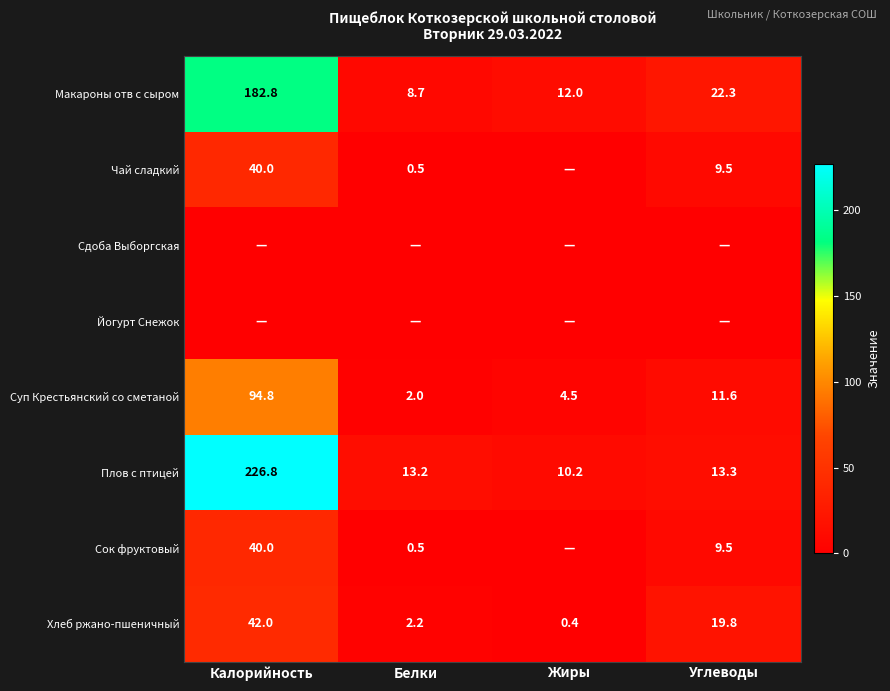

List the labels in order of Плов с птицей value, smallest first.

Жиры, Белки, Углеводы, Калорийность